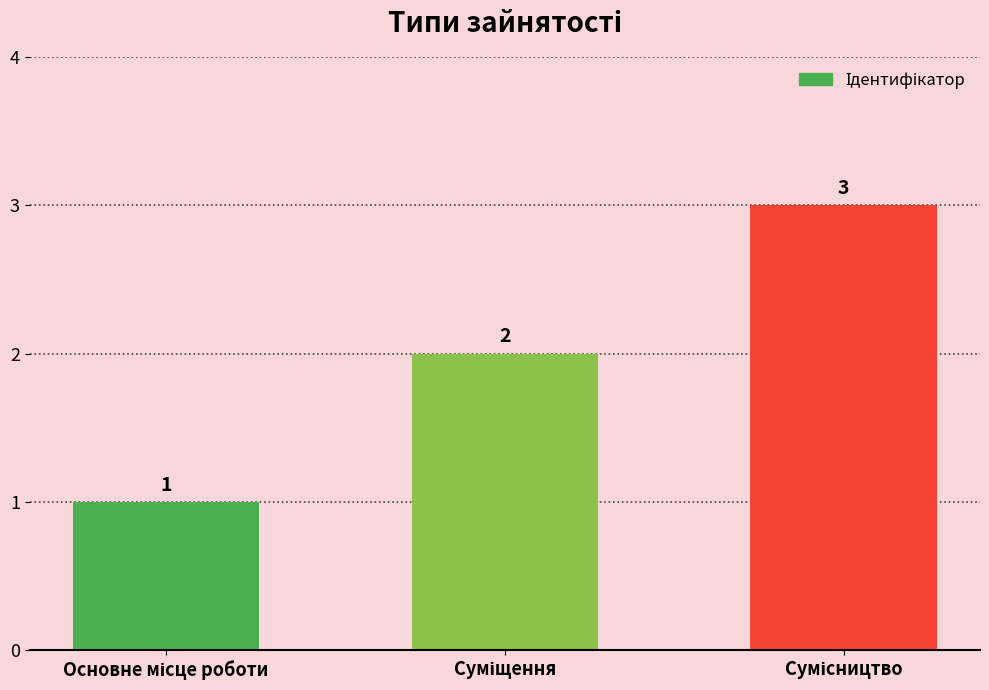

What is the value of the 3rd bar from the left?

3